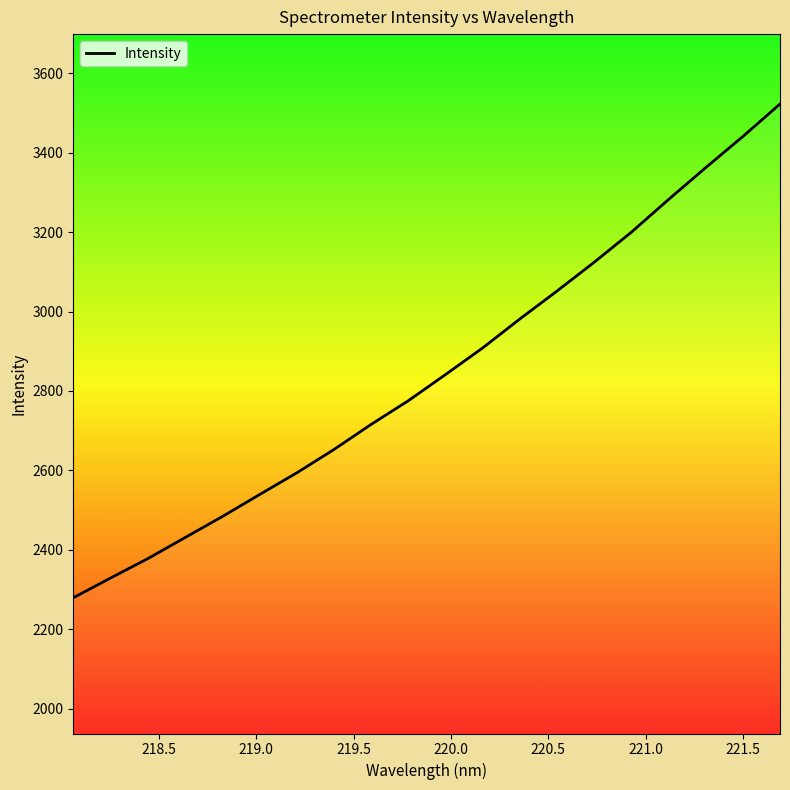

What is the greatest value displayed?

3522.7